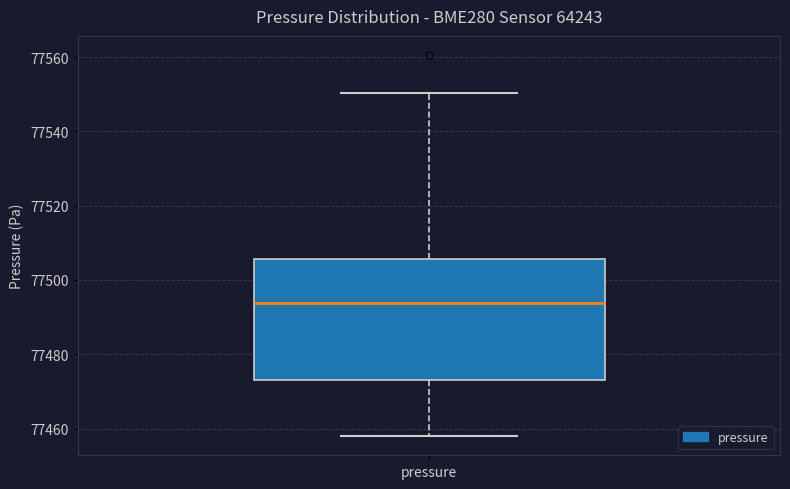

Read this box plot against the y-axis: the position of the median line, the range covered by the box, and the ends of both whiskers. The values are not printed on the chart, so give them approximately, as read against the axis.

median 77494, box 77474 to 77506, whiskers 77458 to 77550